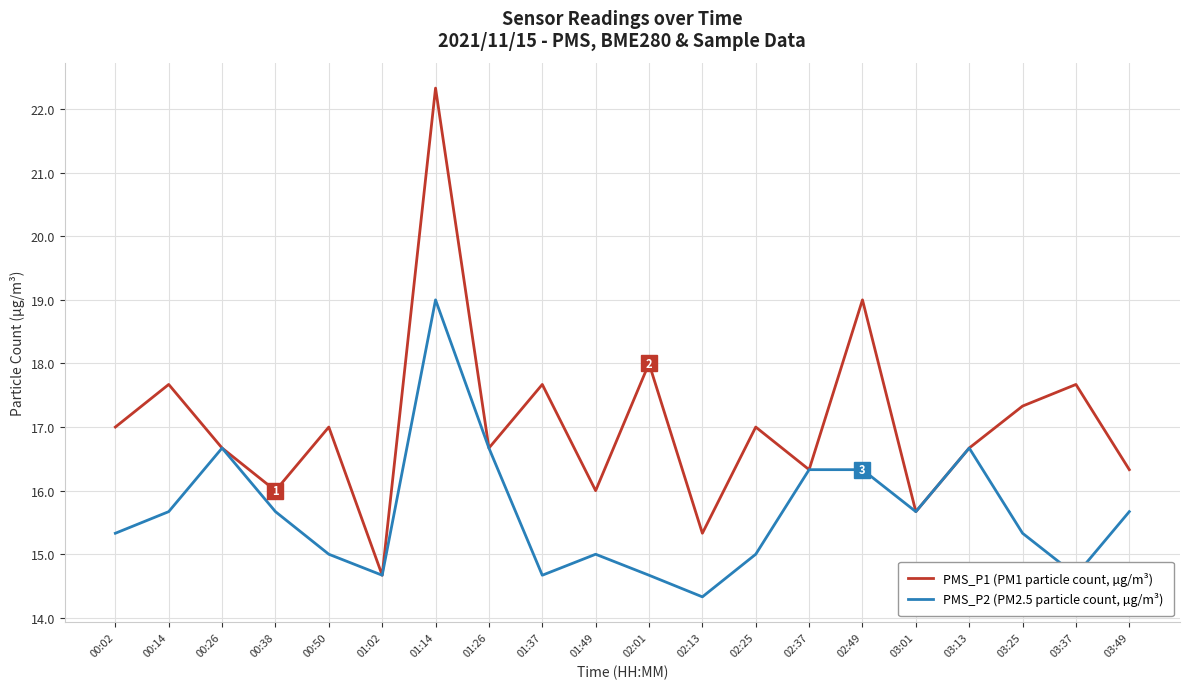

What is the difference between the highest and lowest values at 01:14?

3.3